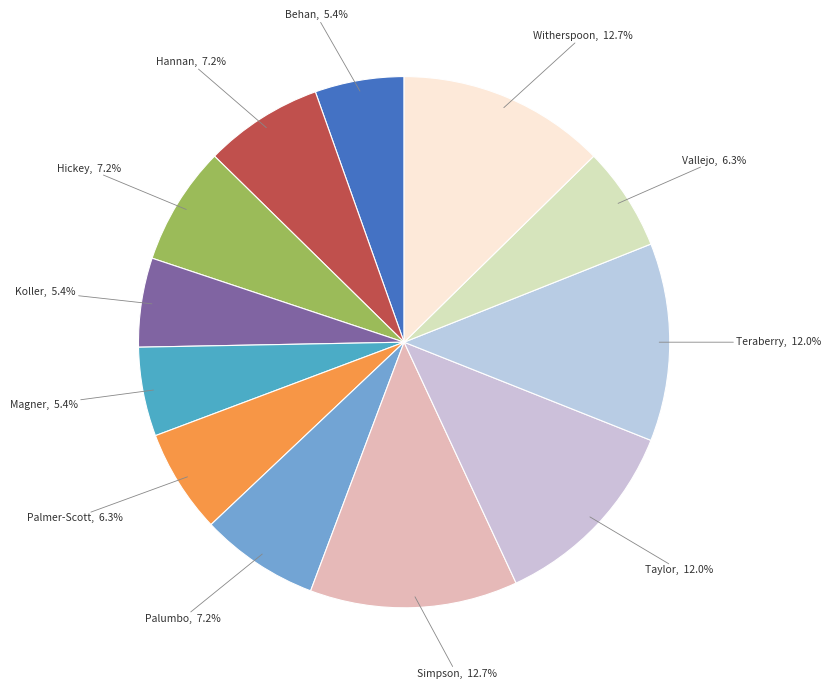

Which slice is the largest?

Simpson